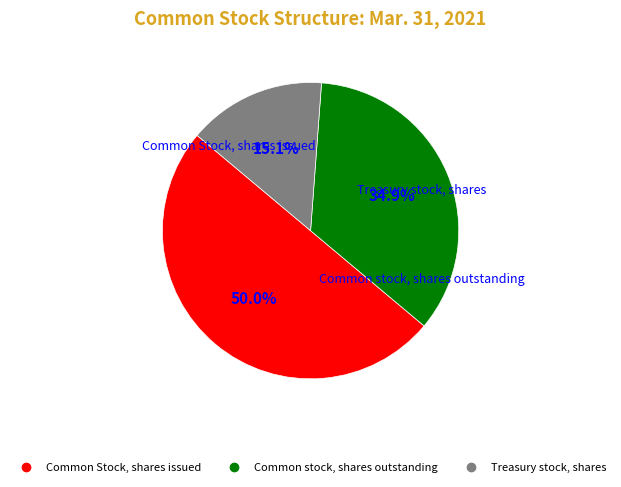

To the nearest percent, what is the difference between the largest and smallest slice percentages?

35%